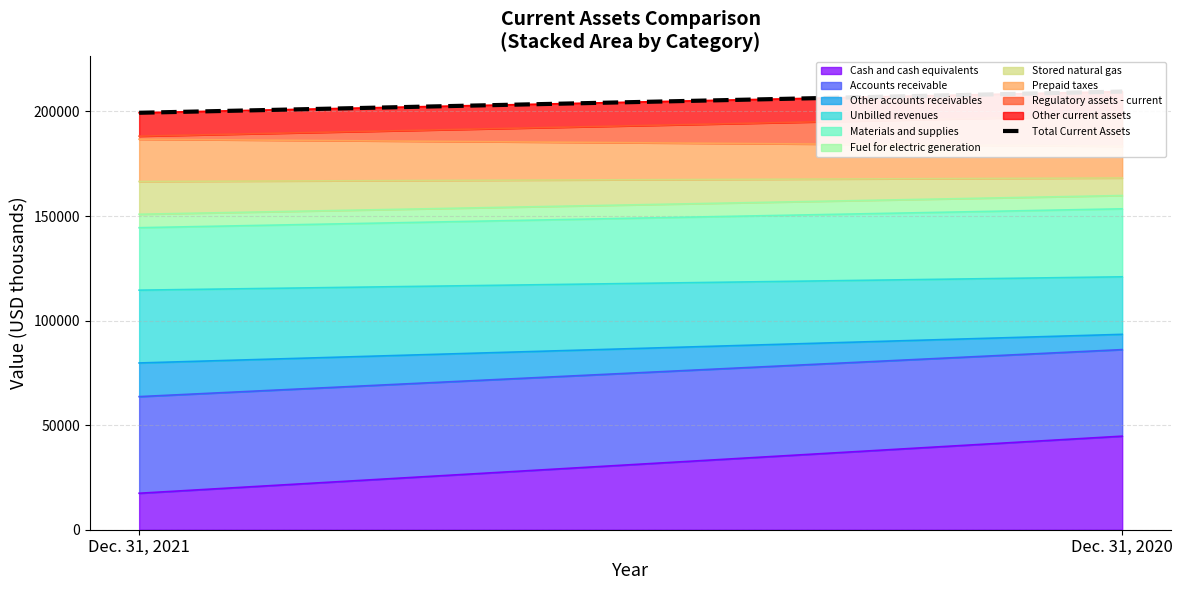

Which has a higher value, Dec. 31, 2021 or Dec. 31, 2020?

Dec. 31, 2020